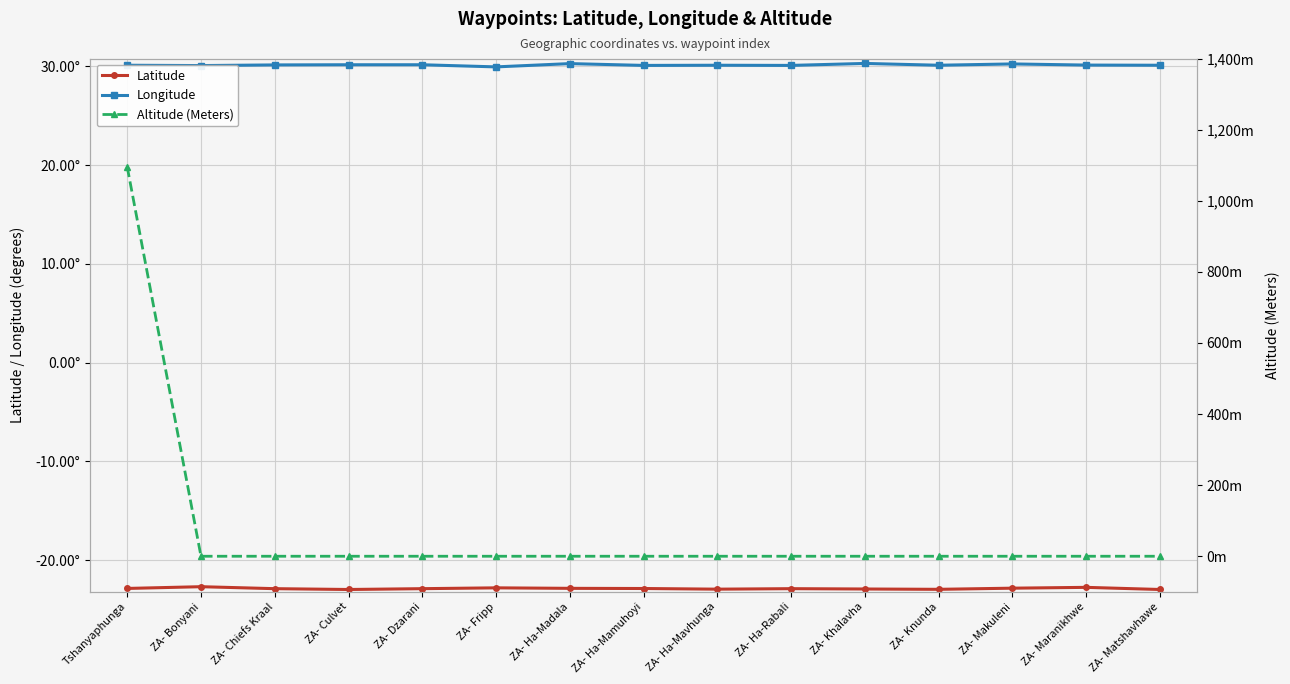

What is the label of the 6th point from the right?

ZA- Ha-Rabali